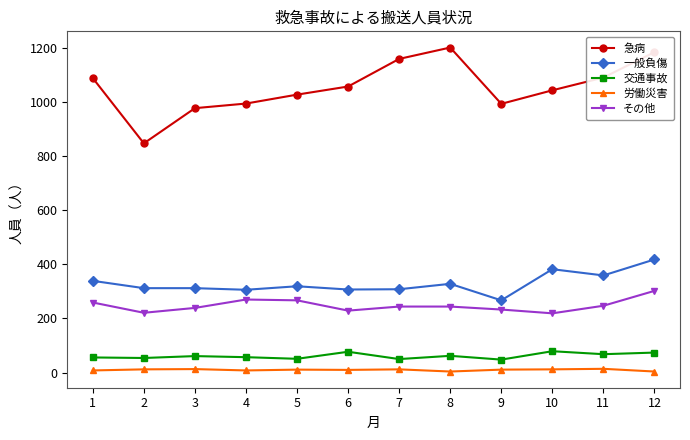

At which label does 急病 reach its peak?

8